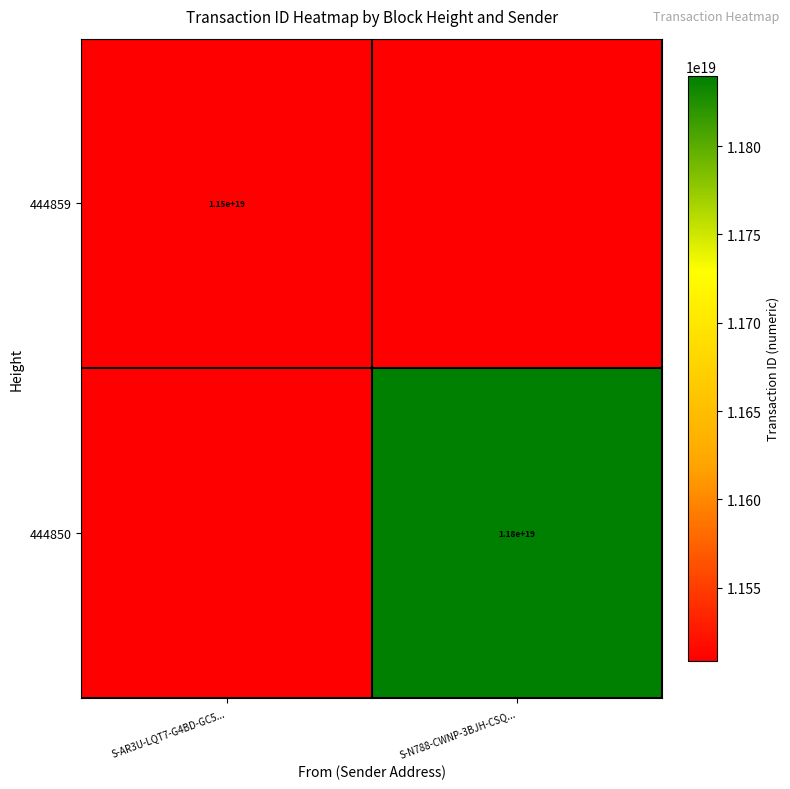

The value of 444859 at S-AR3U-LQT7-G4BD-GC5... is 19037841447062986752. True or false?

False